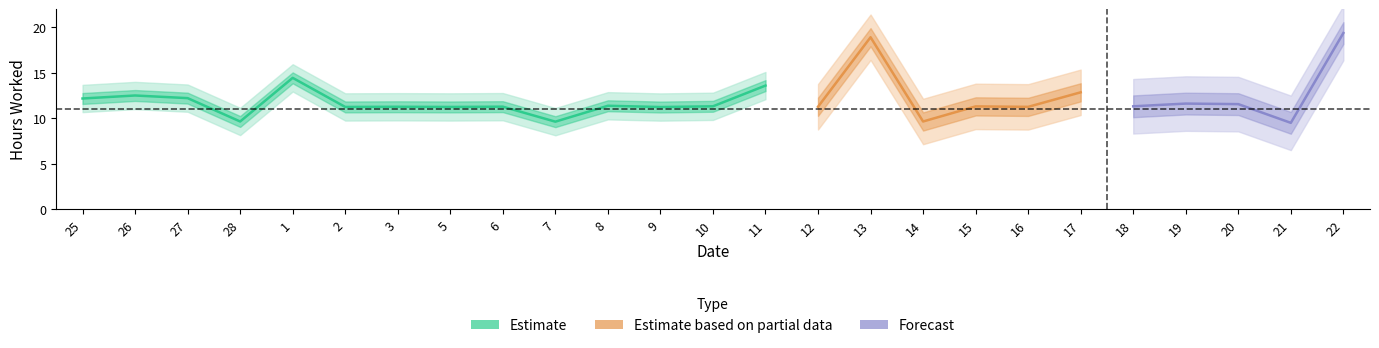

List the labels in order of value, smallest first.

21, 7, 28, 14, 9, 2, 5, 16, 3, 12, 6, 15, 10, 18, 8, 20, 19, 25, 27, 26, 17, 11, 1, 13, 22